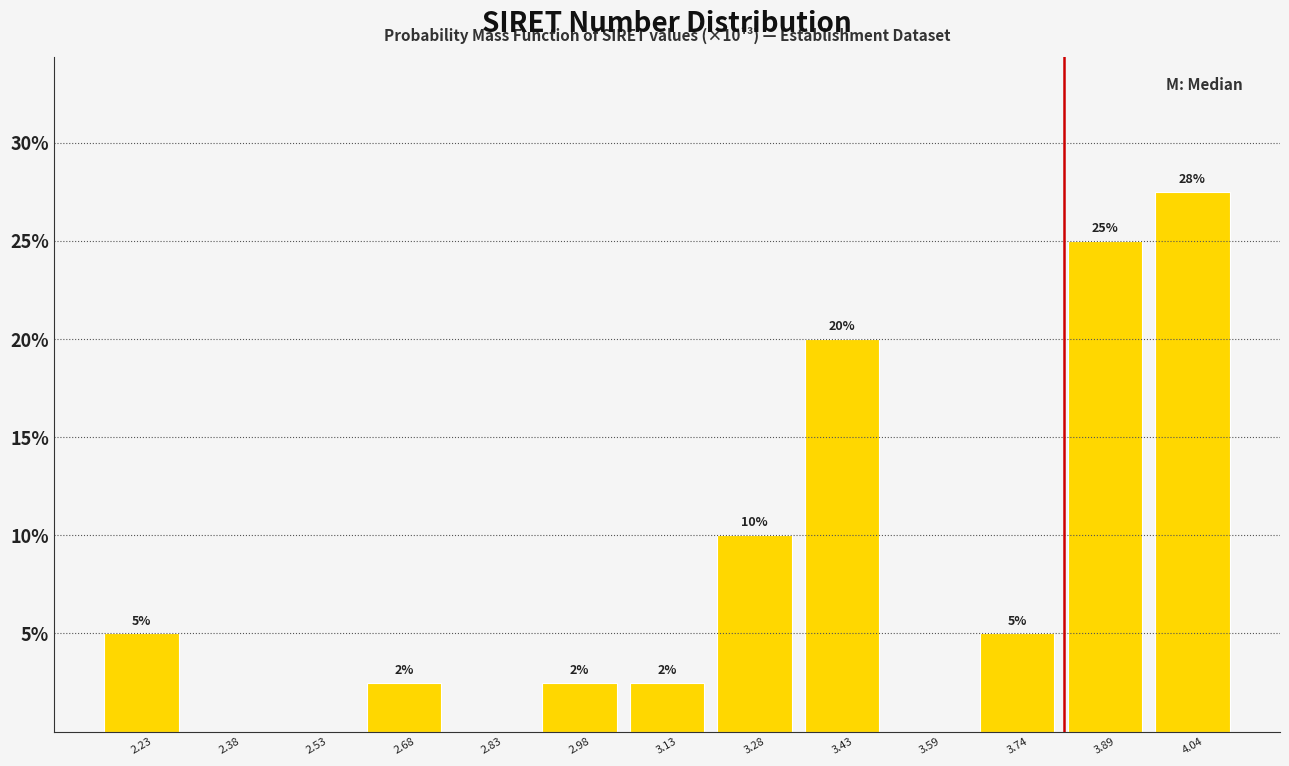

Which range on the x-axis has the tallest bar?

3.96 to 4.12